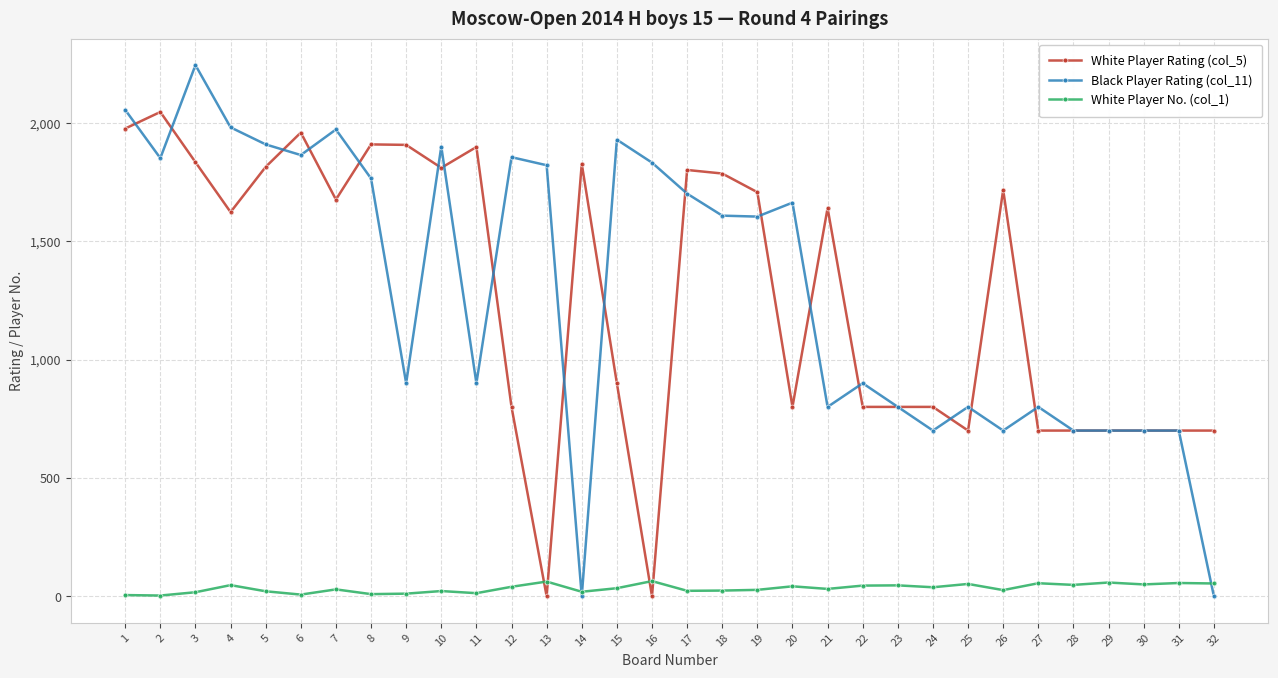

How many data points in Black Player Rating (col_11) are less than 1608?

16